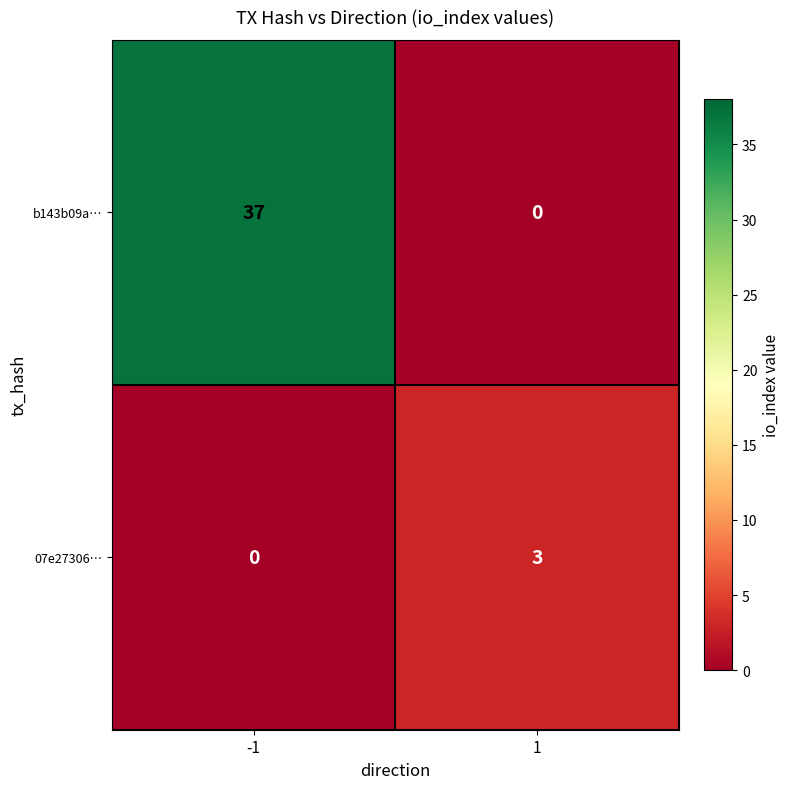

How many series are shown in this chart?

2